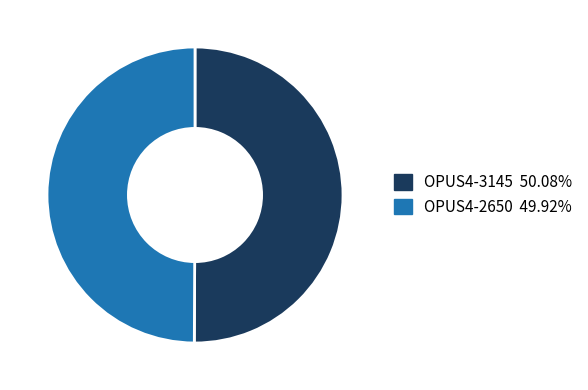

Combined, do OPUS4-3145 and OPUS4-2650 account for over 50%?

Yes